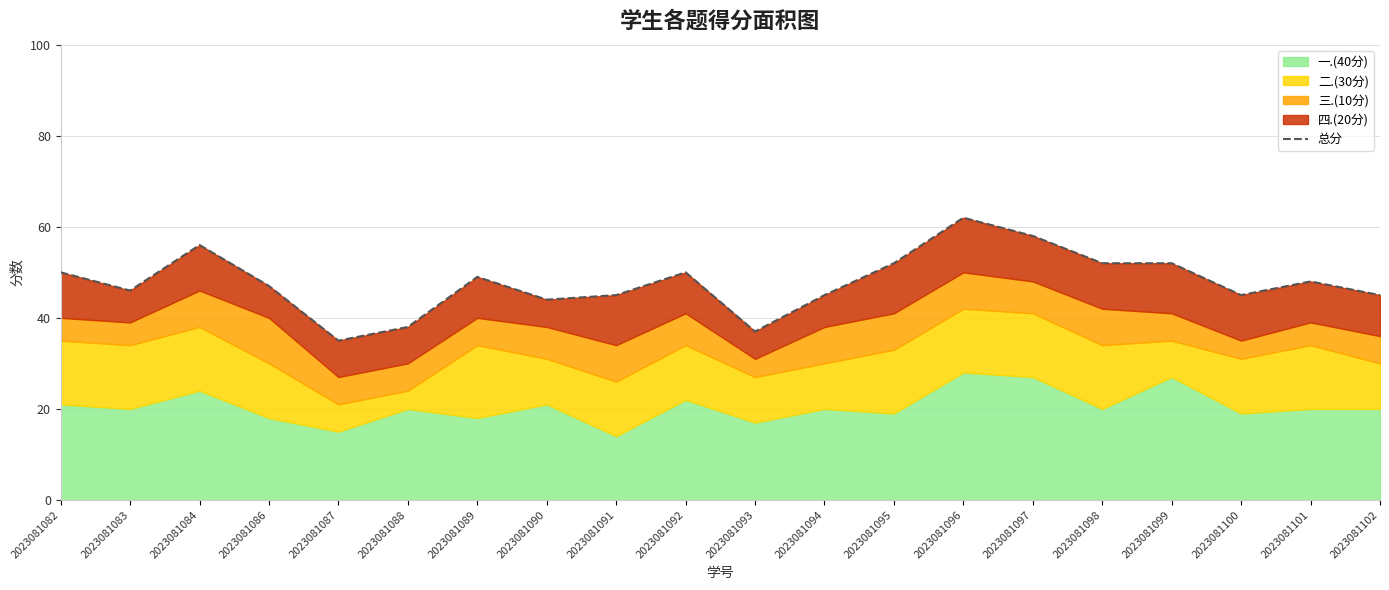

List the labels in order of value, largest first.

2023081096, 2023081097, 2023081084, 2023081095, 2023081098, 2023081099, 2023081082, 2023081092, 2023081089, 2023081101, 2023081086, 2023081083, 2023081091, 2023081094, 2023081100, 2023081102, 2023081090, 2023081088, 2023081093, 2023081087